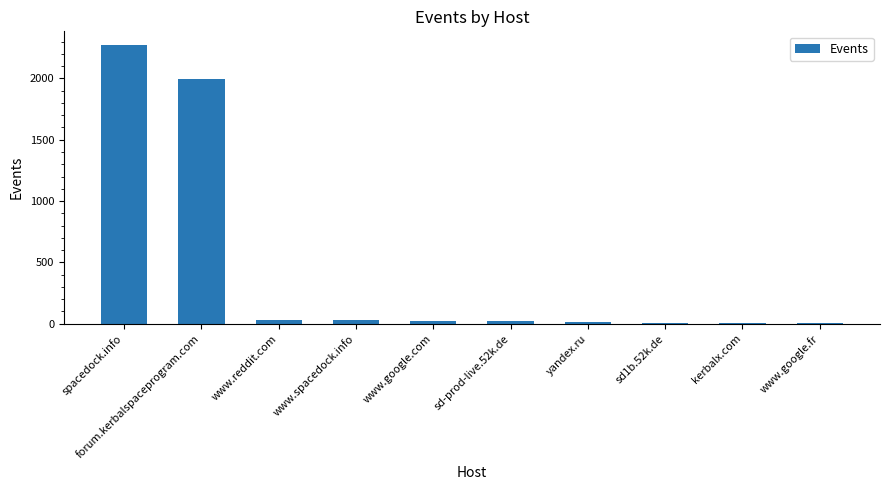

What is the ratio of the value at yandex.ru to the value at sd-prod-live.52k.de?

0.6